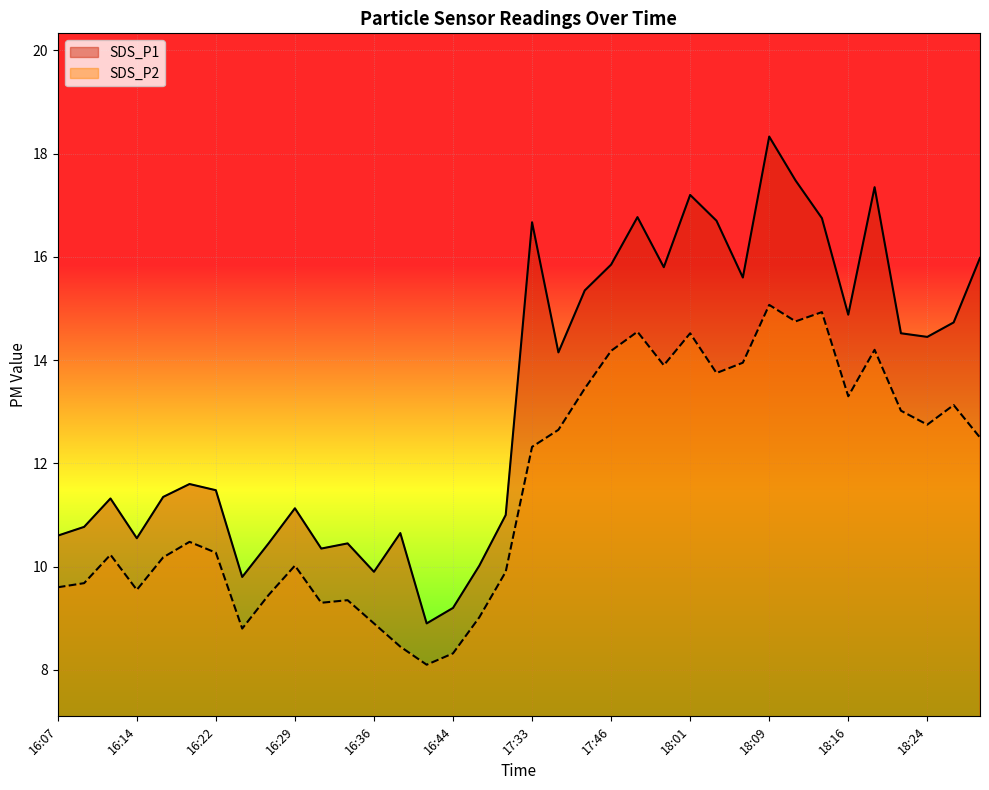

Rank the series at 16:14 from highest to lowest value.

SDS_P1, SDS_P2